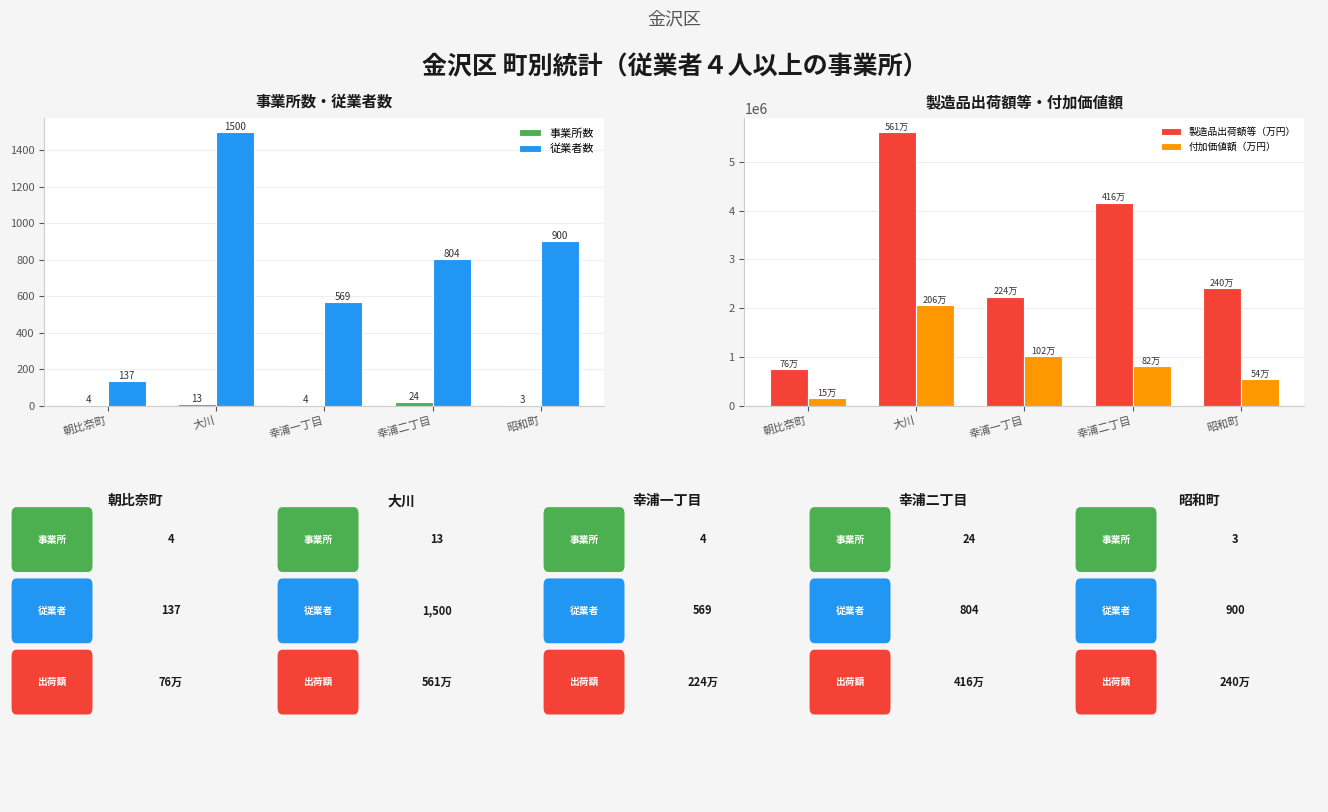

Which series has the largest range (max minus min)?

製造品出荷額等（万円）